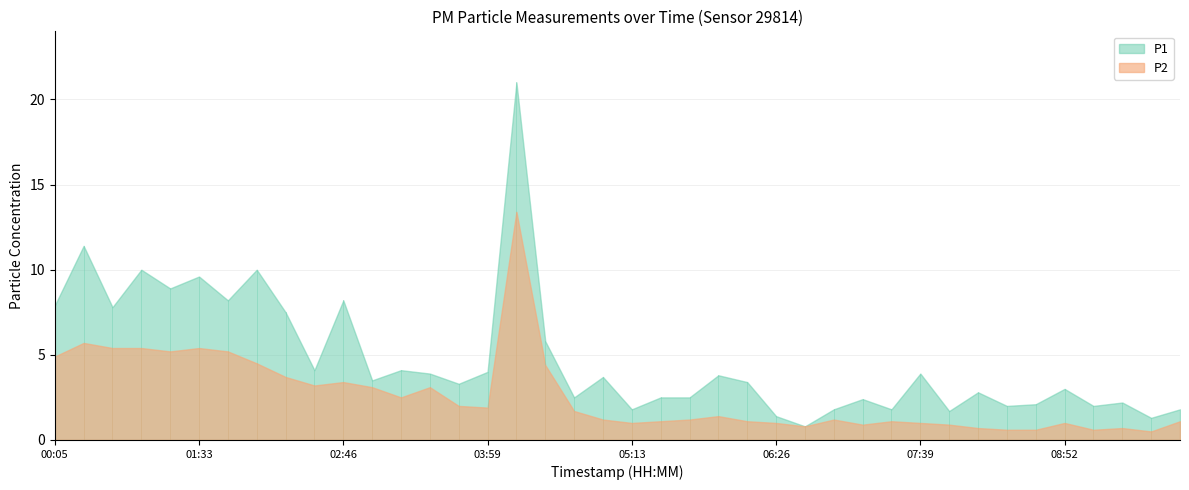

List the series in order of their overall mean, lowest first.

P2, P1